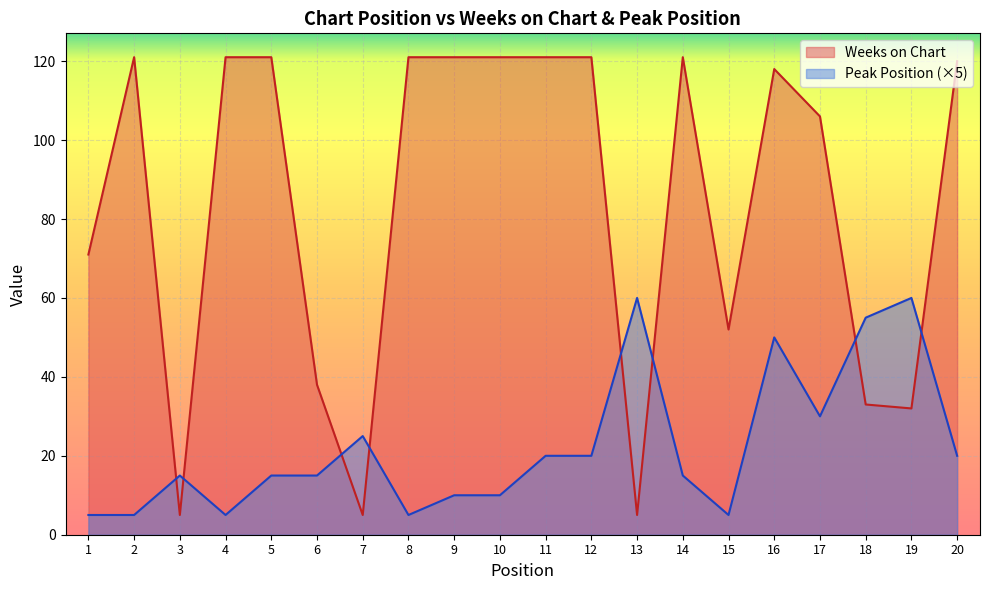

True or false: Weeks on Chart has more than 1 points higher than both neighbors.

True